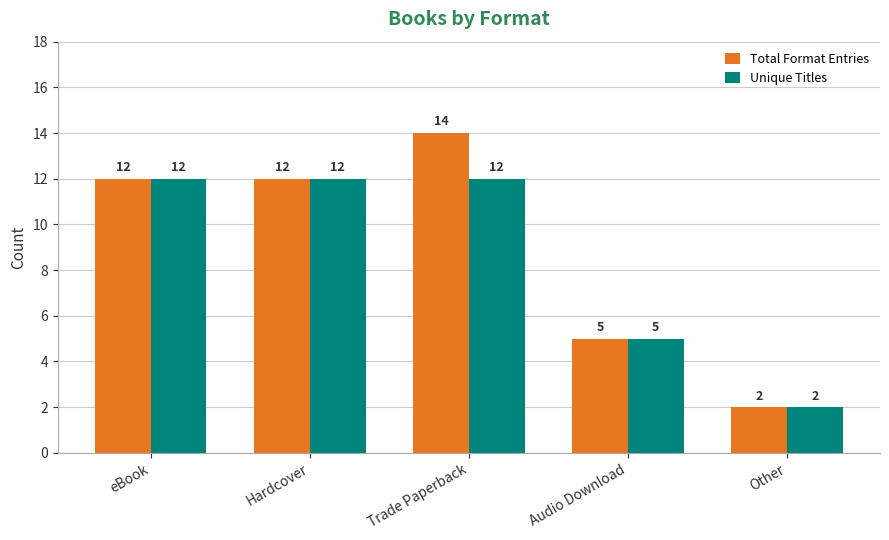

The Unique Titles series shows 5 at Audio Download. True or false?

True